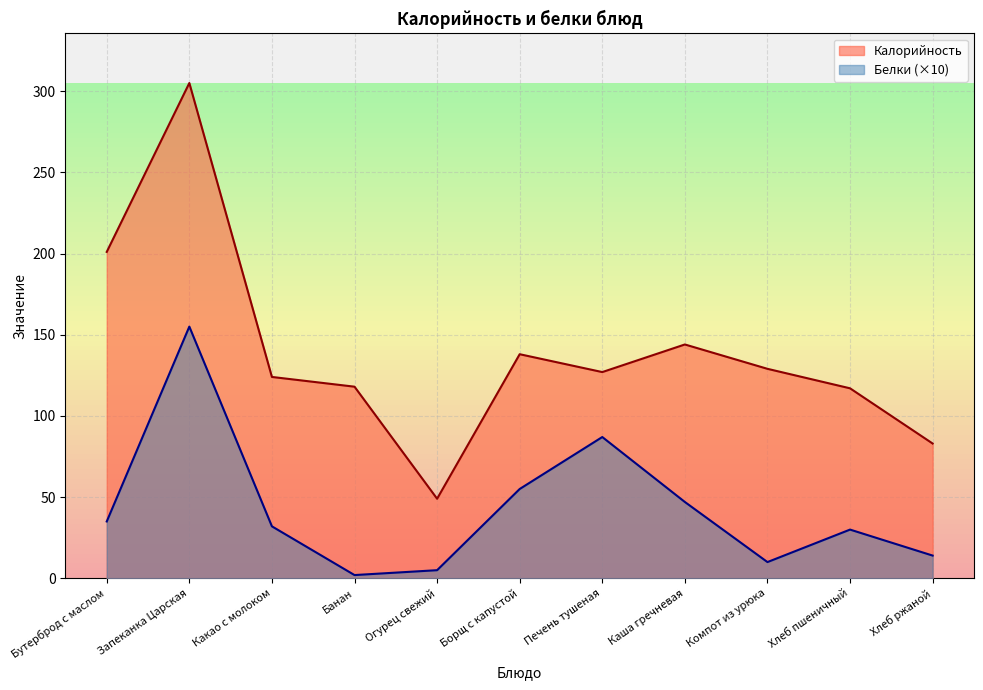

True or false: Калорийность and Белки cross at least once.

False